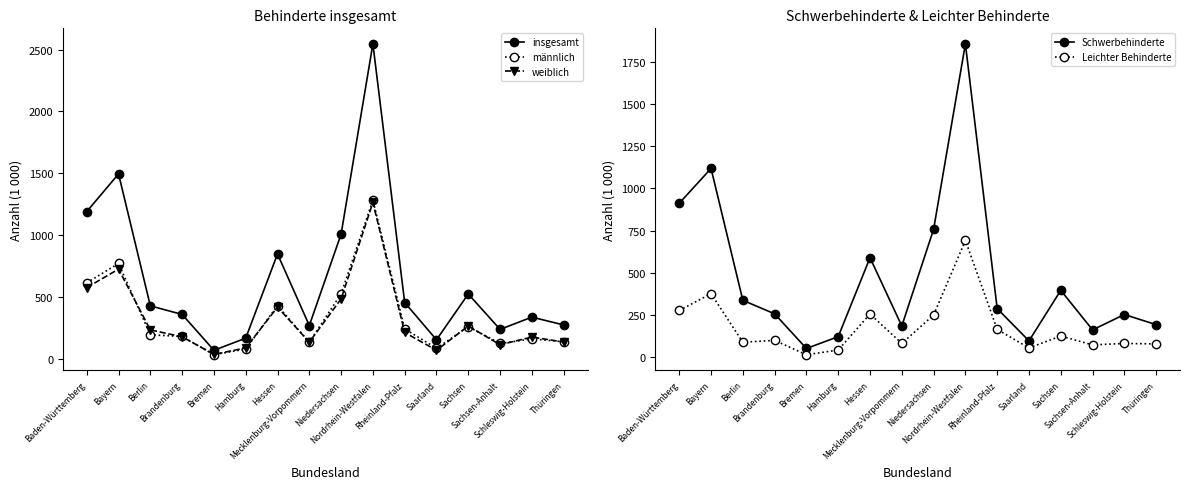

True or false: insgesamt and männlich cross at least once.

False